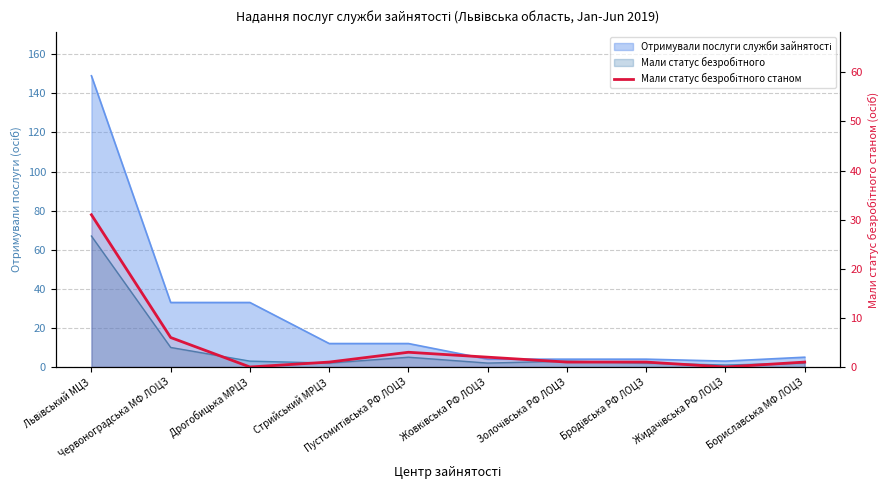

What is the label of the 6th point from the left?

Жовківська РФ ЛОЦЗ